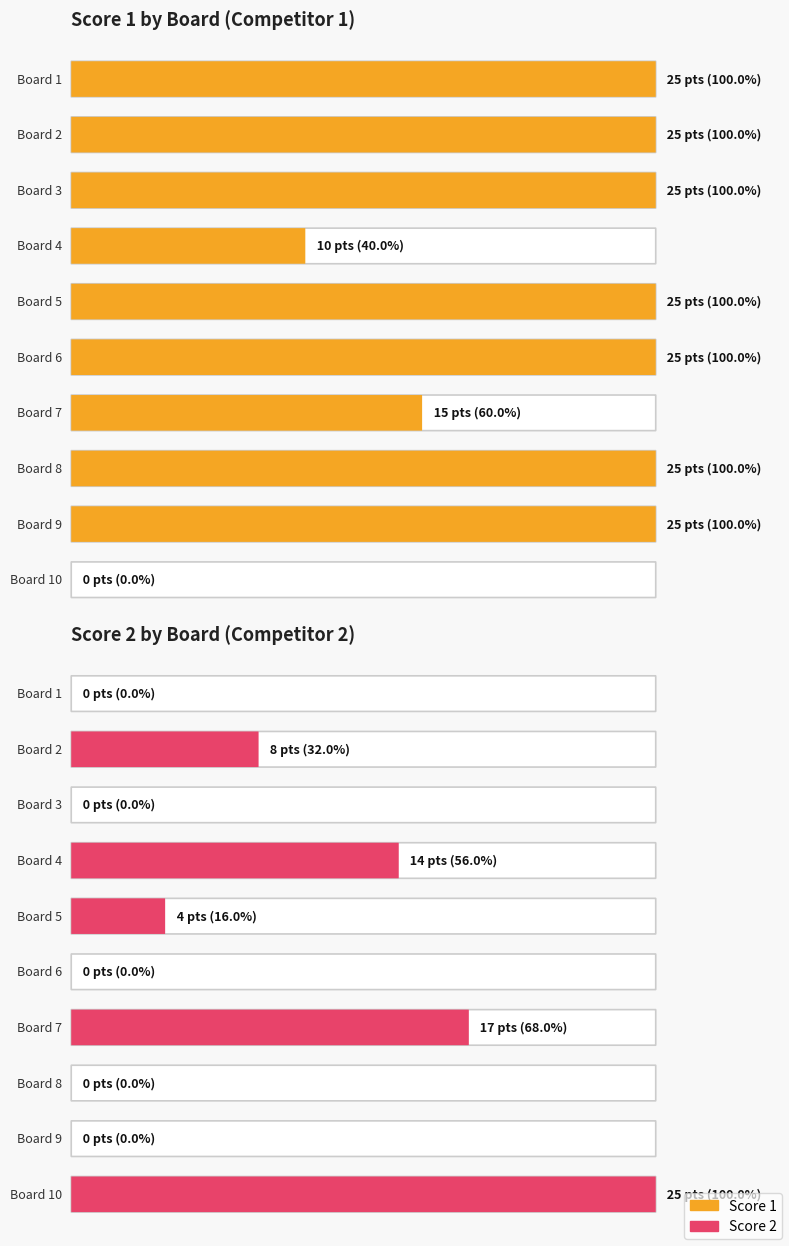

What is the sum of all Score 1 values?

200